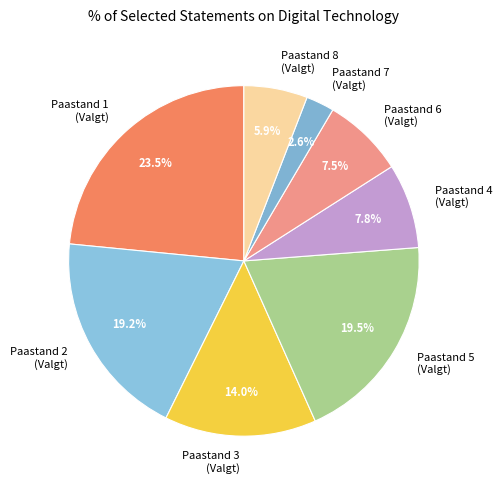

Which has a higher value, Paastand 2 (Valgt) or Paastand 1 (Valgt)?

Paastand 1 (Valgt)